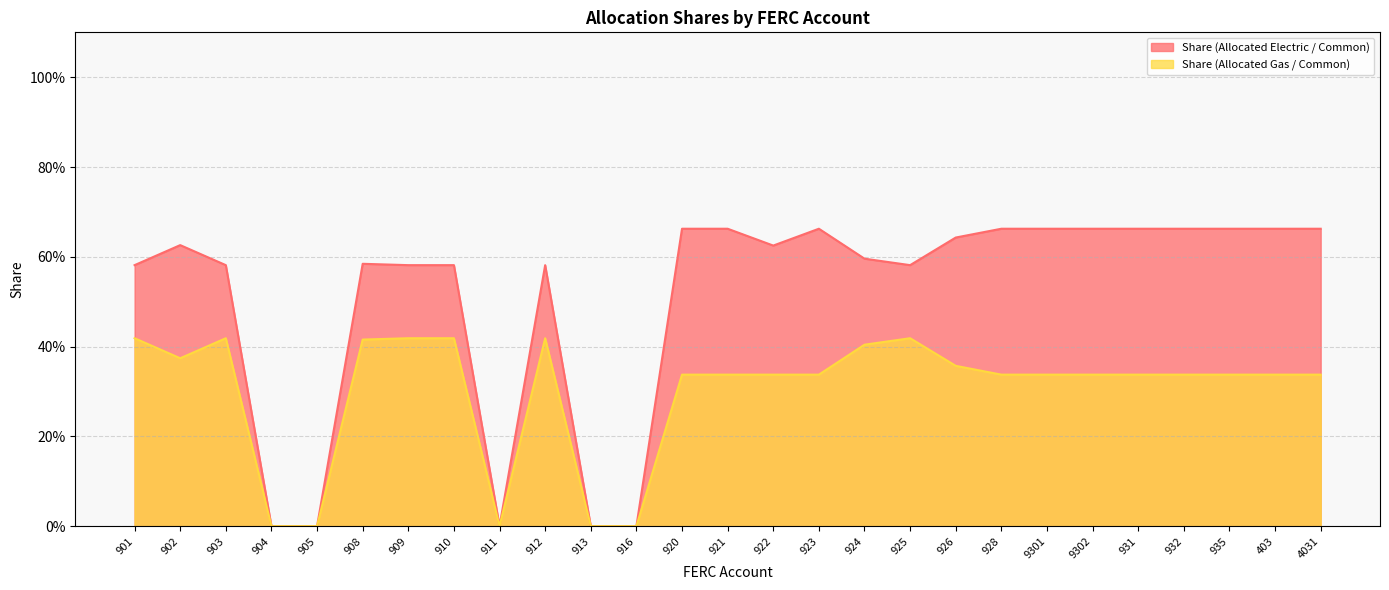

At which label does Share (Allocated Gas / Common) reach its peak?

901